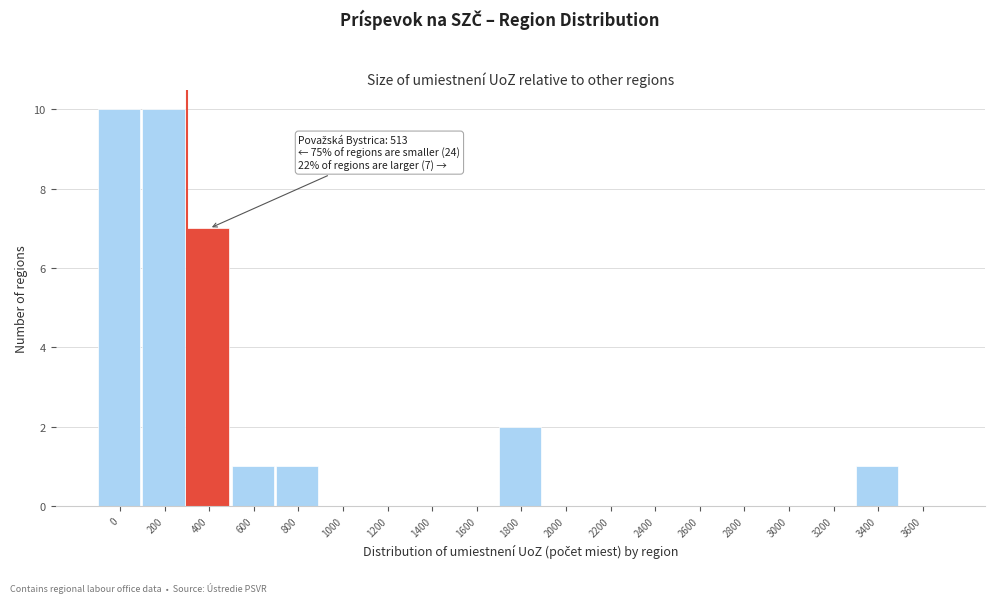

Reading left to right, extract all data points from this chart.

0=10	200=10	400=7	600=1	800=1	1000=0	1200=0	1400=0	1600=0	1800=2	2000=0	2200=0	2400=0	2600=0	2800=0	3000=0	3200=0	3400=1	3600=0